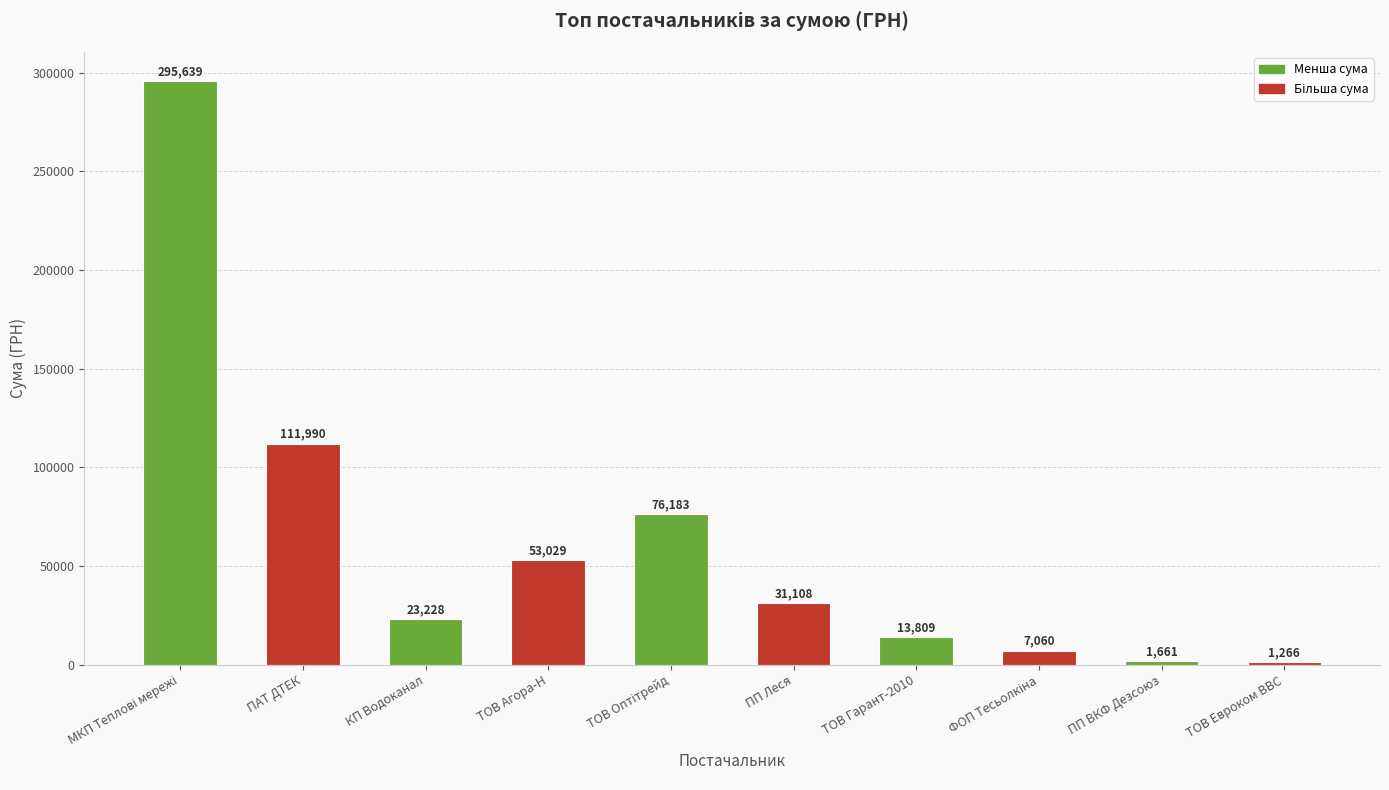

What value does the data have at ТОВ Евроком ВВС?

1266.3